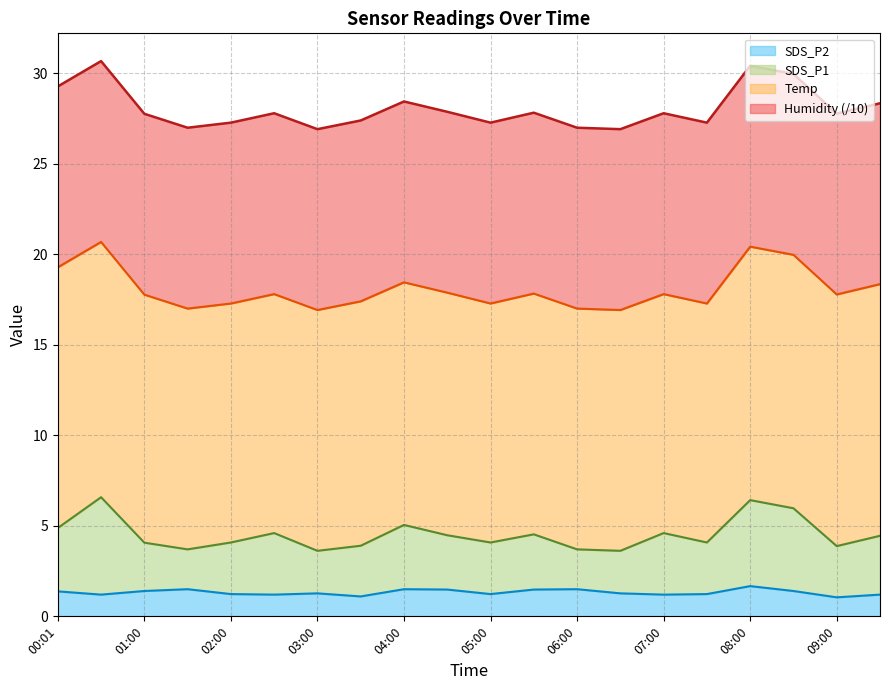

Is the value of SDS_P2 at 03:00 greater than the value of SDS_P1 at 03:00?

No